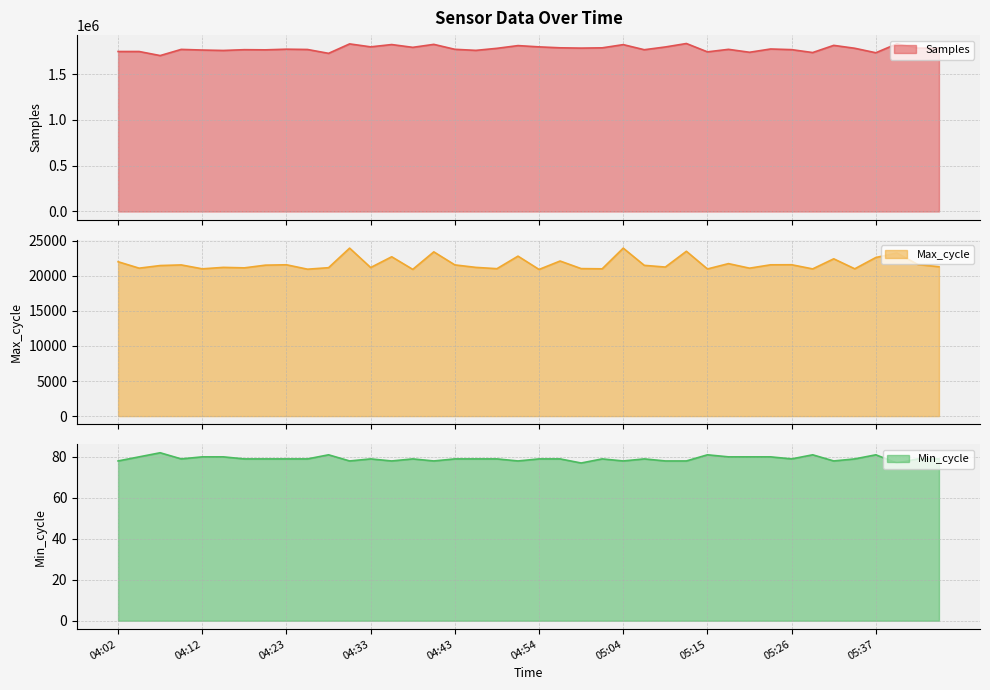

How many lines are shown in the chart?

3